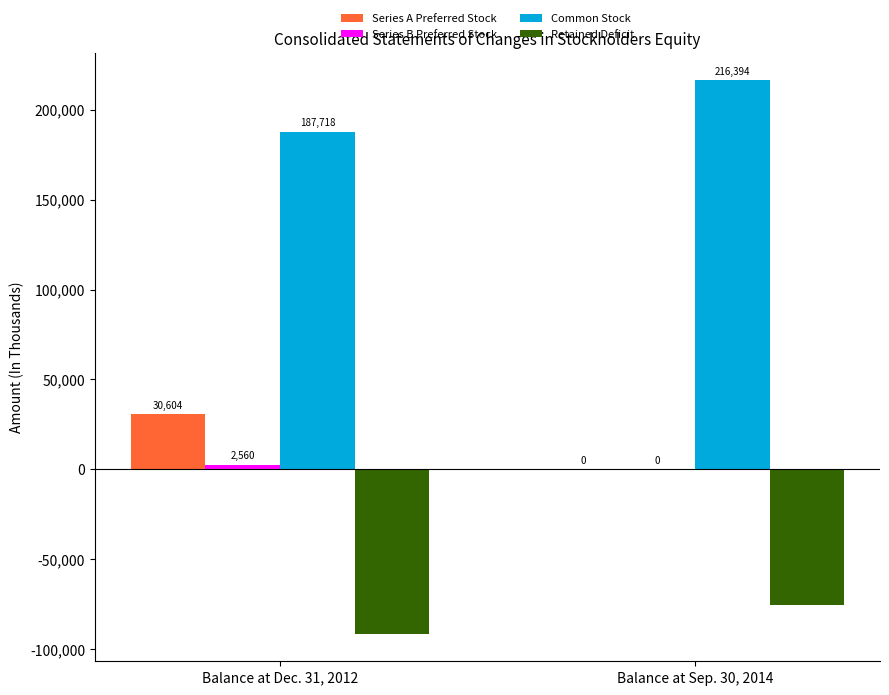

Between Balance at Dec. 31, 2012 and Balance at Sep. 30, 2014, which series saw the biggest shift?

Series A Preferred Stock